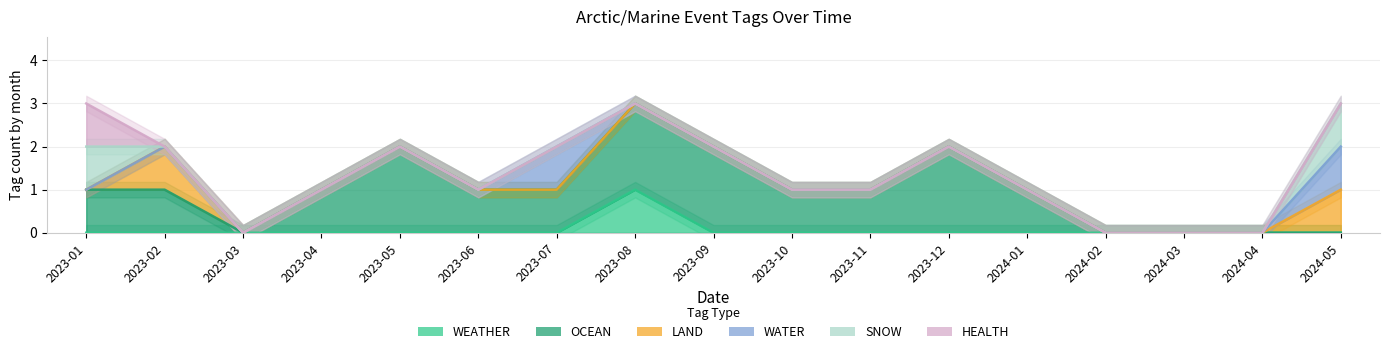

True or false: HEALTH has more than 1 points higher than both neighbors.

False